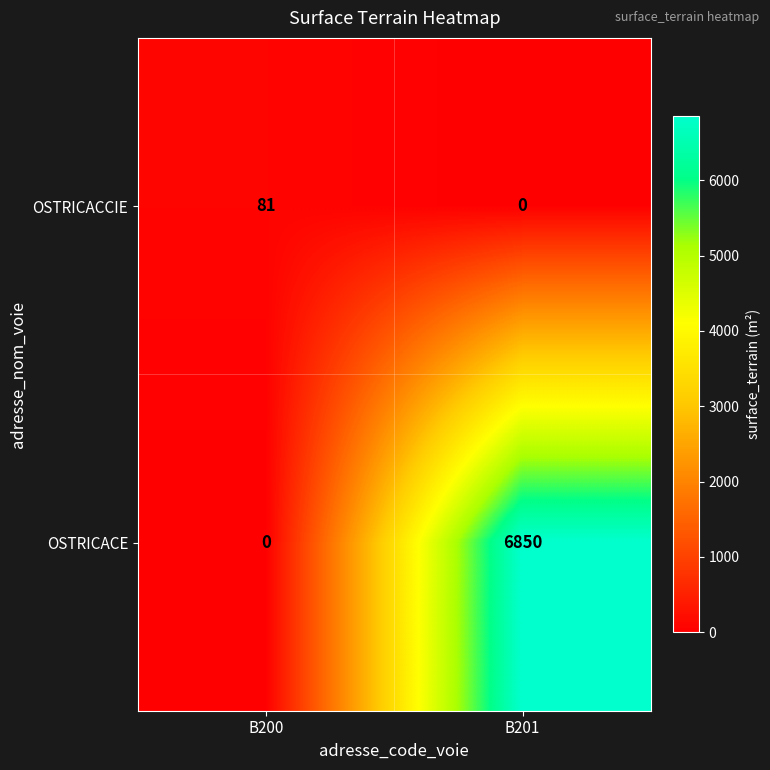

At which label does OSTRICACE reach its minimum?

B200